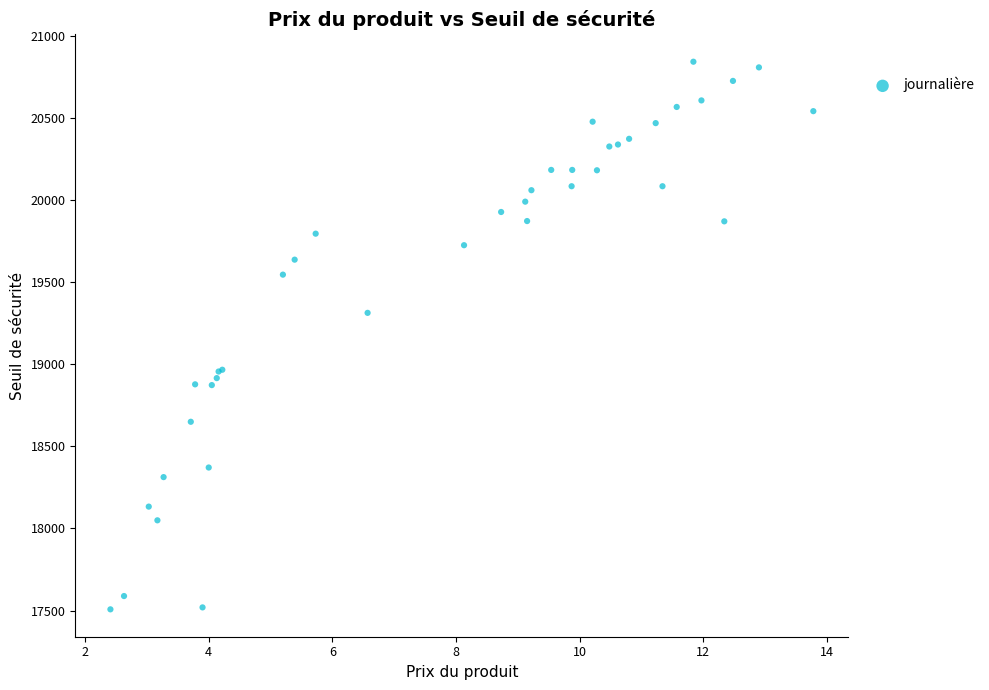

What Y value in the scatter plot is closest to 19175?

19313.3